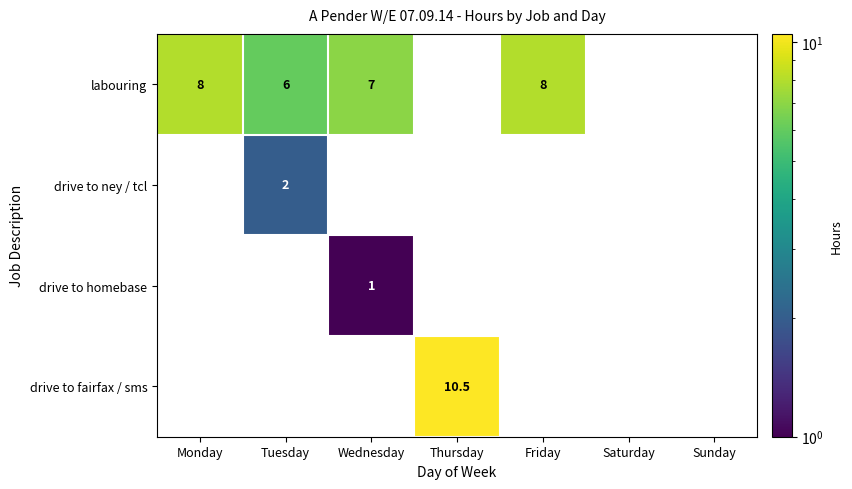

True or false: drive to homebase has a value of 0.5 at Wednesday.

False